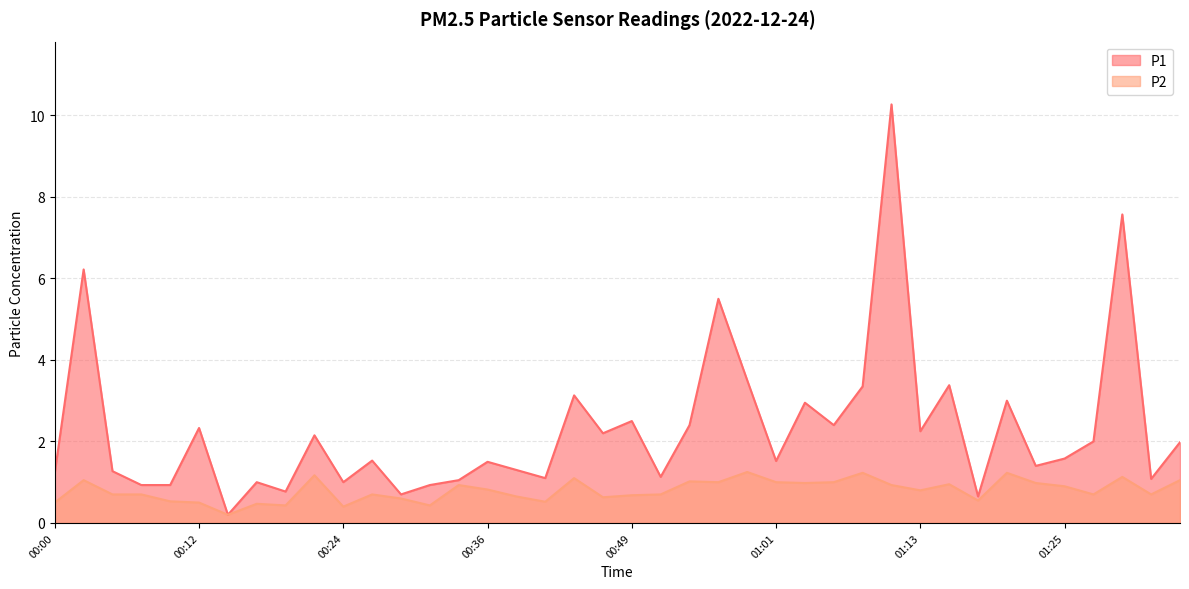

Does the chart display data point markers on the line(s)?

No